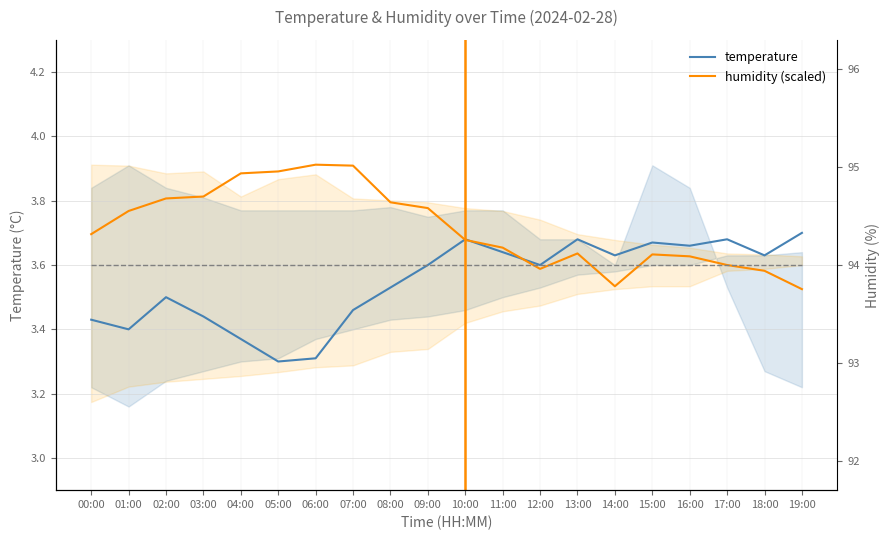

What is the total value across all series at 10:00?

7.4